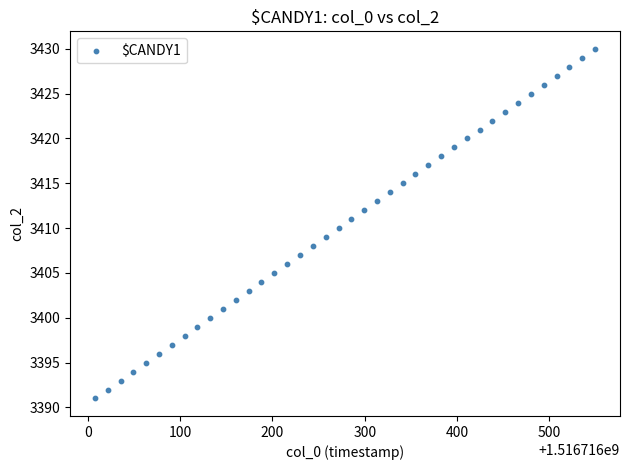

What is the range of Y values (max minus min)?

39